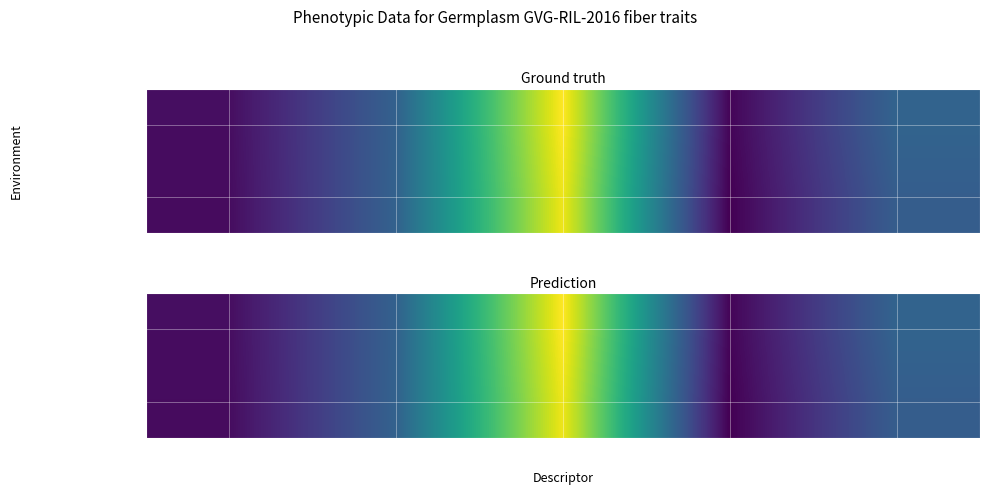

At which category is the sum across all series the highest?

FUR (%)